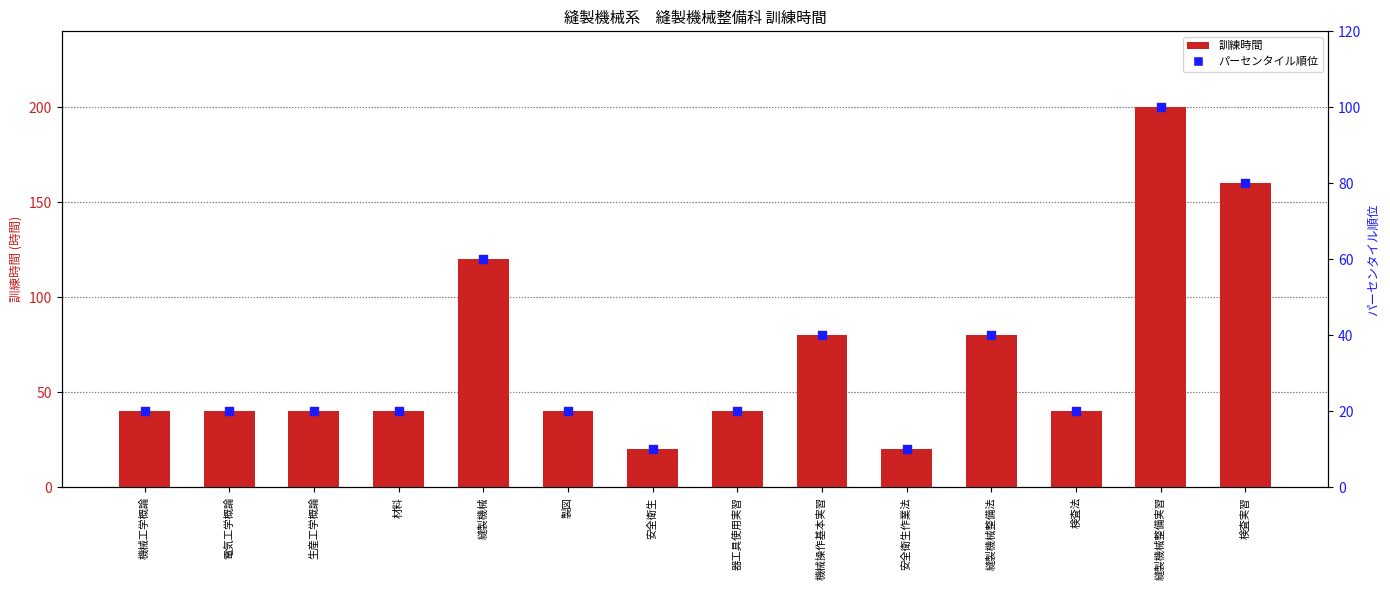

What are all the series names shown in the legend?

訓練時間, パーセンタイル順位